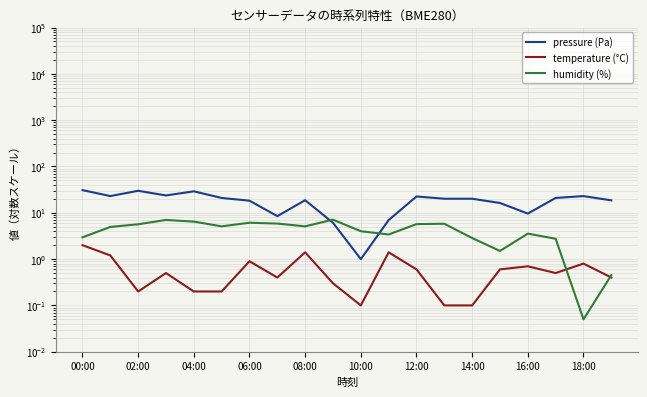

Is the value of temperature (°C) at 16:00 greater than the value of humidity (%) at 10:00?

No